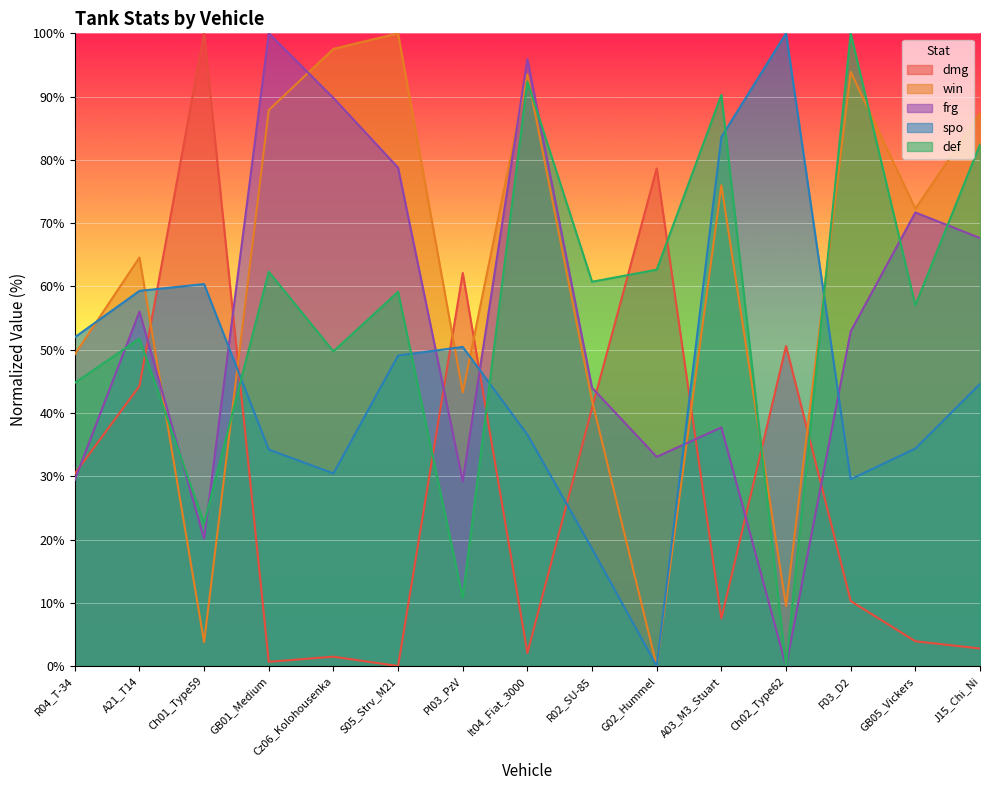

Reading left to right, transcribe all the data shown in this chart.

dmg: 30.4	44.3	100.0	0.7	1.5	0.0	62.1	2.1	40.8	78.6	7.5	50.6	10.3	3.9	2.8
win: 49.3	64.6	3.8	87.9	97.5	100.0	43.3	93.5	41.9	0.0	76.0	9.5	93.9	72.3	87.3
frg: 29.4	56.0	20.1	100.0	89.8	78.8	29.2	96.0	44.0	33.1	37.7	0.0	52.9	71.7	67.6
spo: 52.0	59.3	60.4	34.2	30.4	49.1	50.4	36.6	18.5	0.0	83.6	100.0	29.5	34.4	44.6
def: 44.8	51.7	22.5	62.3	49.7	59.2	10.8	92.4	60.7	62.6	90.3	0.0	100.0	57.0	82.4